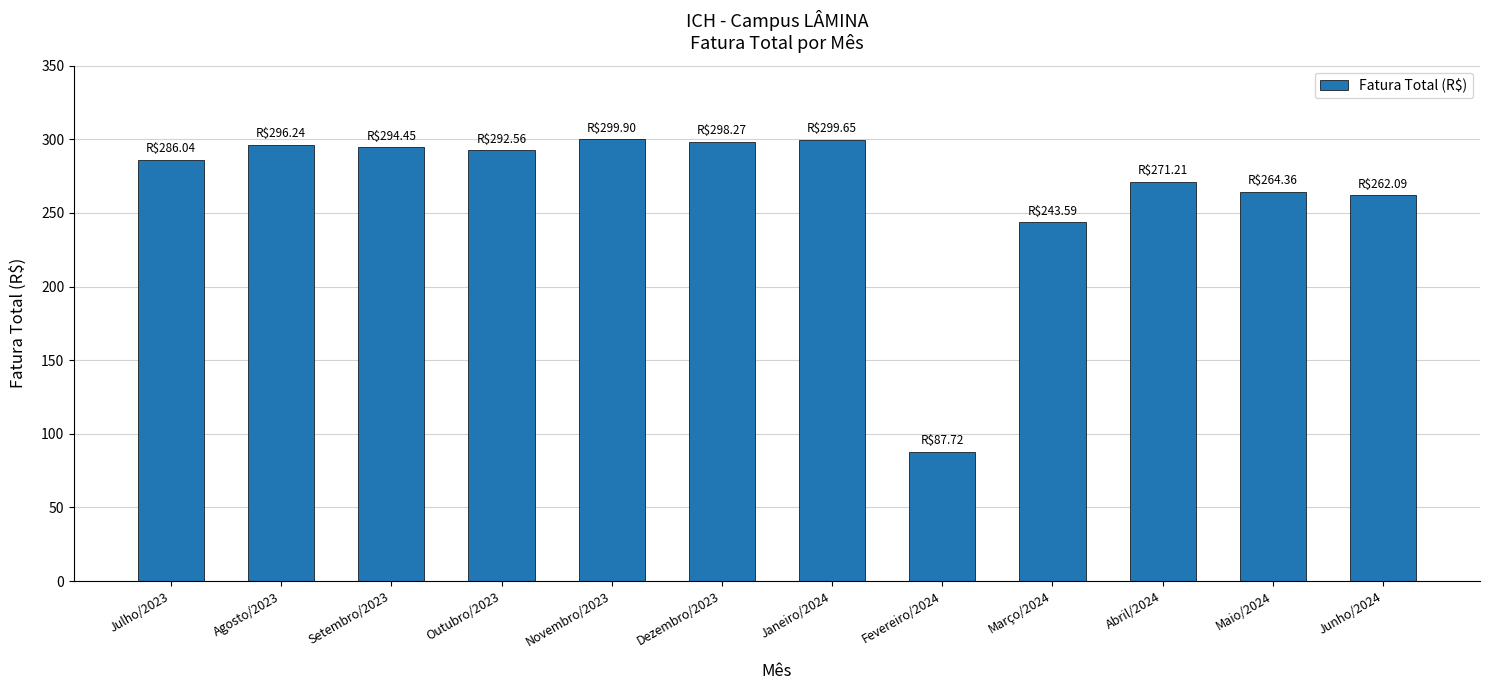

Approximately how many times larger is the value at Novembro/2023 compared to Dezembro/2023?

1.0